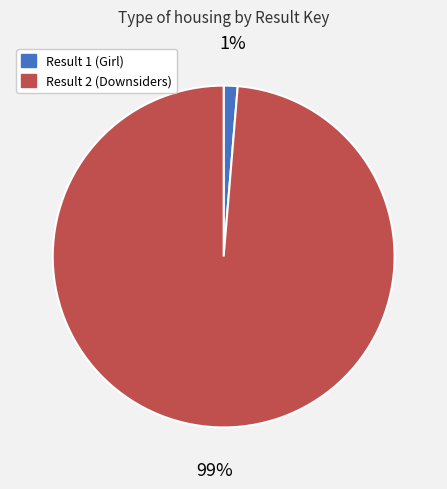

Do Result 2 (Downsiders) and Result 1 (Girl) together represent more than half of the pie?

Yes